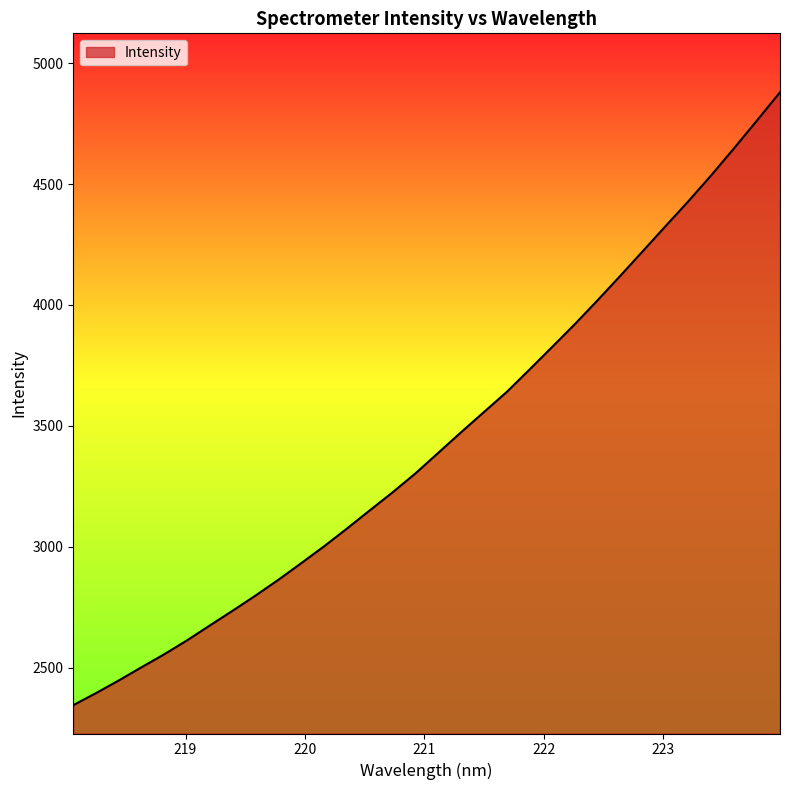

Does the chart have visible grid lines?

No